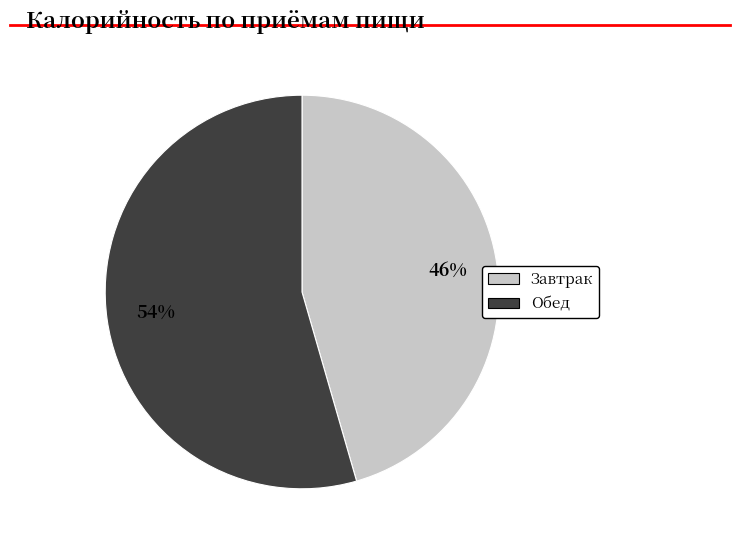

To the nearest percent, what is the average slice percentage?

50%